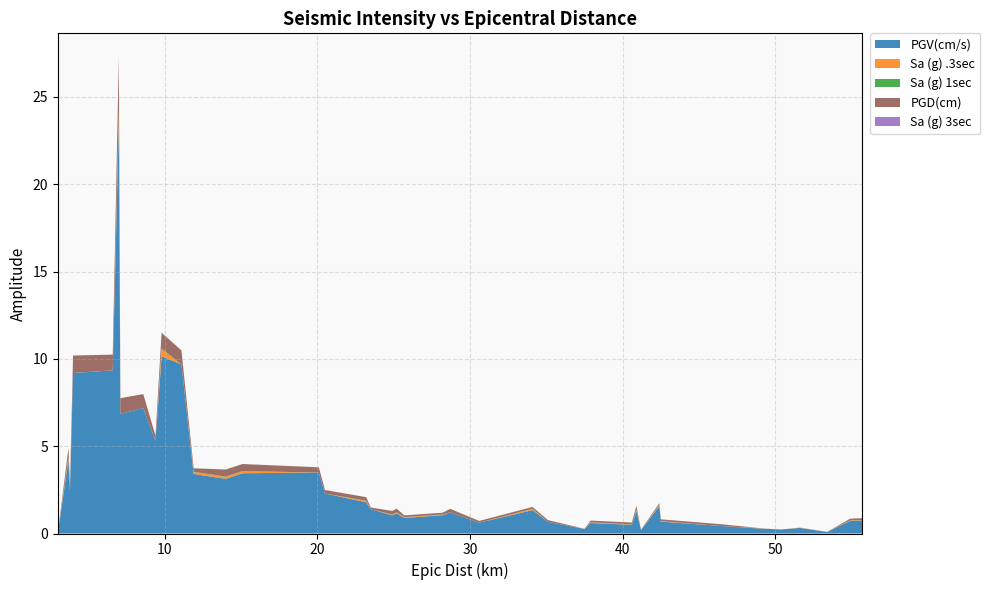

Reading right to left, extract all data points from this chart.

PGV(cm/s): 0.8	0.7	0.1	0.3	0.2	0.3	0.4	0.7	1.6	0.2	1.3	0.5	0.6	0.3	0.7	1.3	0.6	1.2	1.1	0.9	1.1	1.0	1.4	1.8	2.3	3.5	3.5	3.1	3.4	9.7	10.2	5.3	7.2	6.8	23.5	9.3	9.2	2.4	4.2	0.0
Sa (g) .3sec: 0.0	0.0	0.0	0.0	0.0	0.0	0.0	0.0	0.1	0.0	0.1	0.0	0.0	0.0	0.0	0.1	0.0	0.0	0.0	0.0	0.0	0.0	0.0	0.1	0.0	0.0	0.1	0.1	0.1	0.0	0.4	0.0	0.0	0.0	0.6	0.0	0.0	0.1	0.1	0.0
Sa (g) 1sec: 0.0	0.0	0.0	0.0	0.0	0.0	0.0	0.0	0.0	0.0	0.0	0.0	0.0	0.0	0.0	0.0	0.0	0.0	0.0	0.0	0.0	0.0	0.0	0.0	0.0	0.0	0.0	0.0	0.0	0.0	0.0	0.0	0.0	0.0	0.2	0.0	0.0	0.0	0.0	0.0
PGD(cm): 0.1	0.1	0.0	0.0	0.0	0.0	0.1	0.1	0.1	0.0	0.2	0.1	0.1	0.0	0.1	0.1	0.1	0.2	0.1	0.1	0.2	0.2	0.1	0.2	0.2	0.3	0.4	0.4	0.2	0.8	0.9	0.3	0.8	0.9	2.9	0.9	1.0	0.3	0.5	0.0
Sa (g) 3sec: 0.0	0.0	0.0	0.0	0.0	0.0	0.0	0.0	0.0	0.0	0.0	0.0	0.0	0.0	0.0	0.0	0.0	0.0	0.0	0.0	0.0	0.0	0.0	0.0	0.0	0.0	0.0	0.0	0.0	0.0	0.0	0.0	0.0	0.0	0.0	0.0	0.0	0.0	0.0	0.0